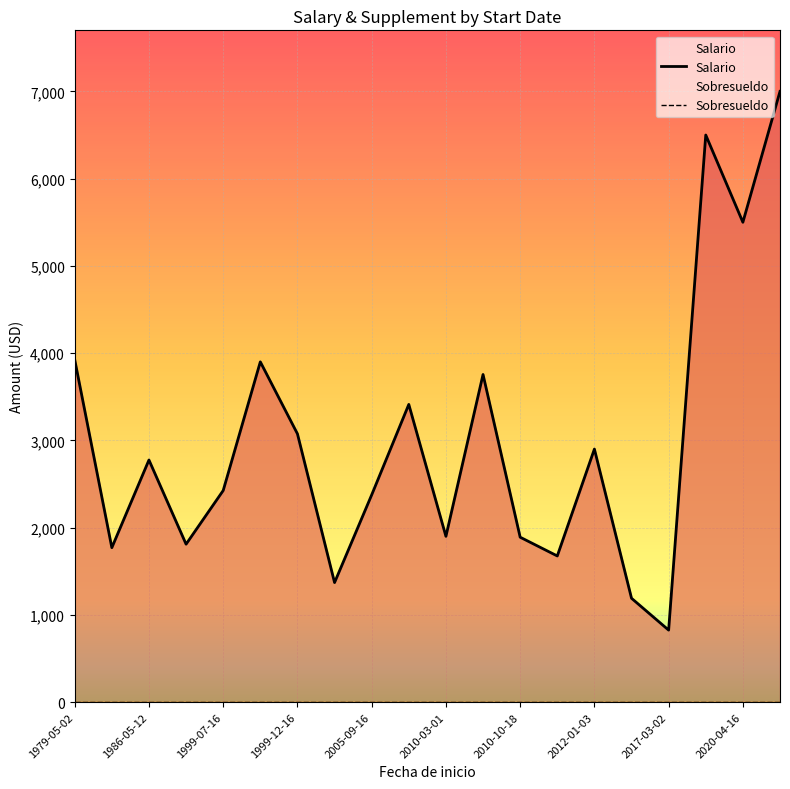

What is the value of the Salario point at the 7th from the left?

3075